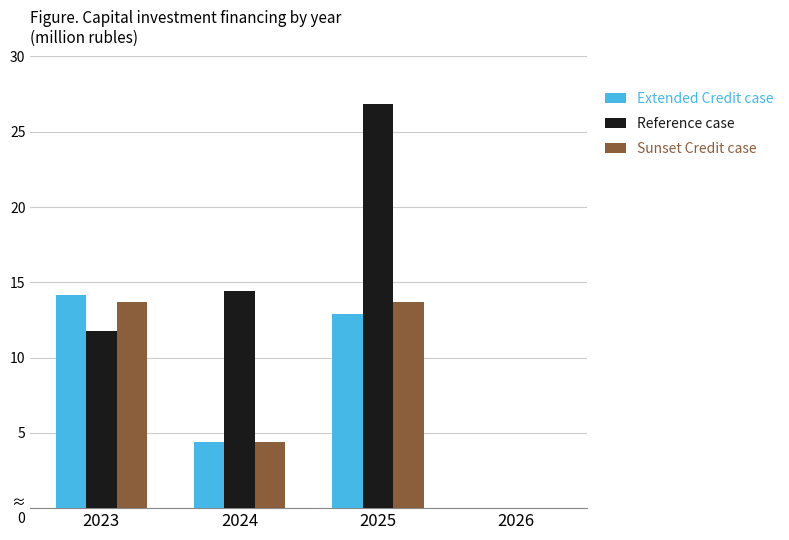

Reading left to right, transcribe all the data shown in this chart.

Extended Credit case: 14.1	4.4	12.9	0.0
Reference case: 11.8	14.4	26.9	0.0
Sunset Credit case: 13.7	4.4	13.7	0.0